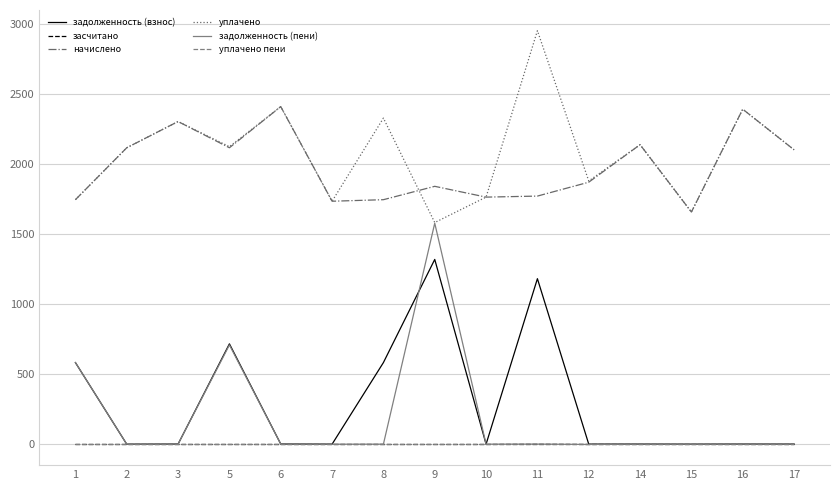

What is the lowest value of the уплачено series?

1582.1